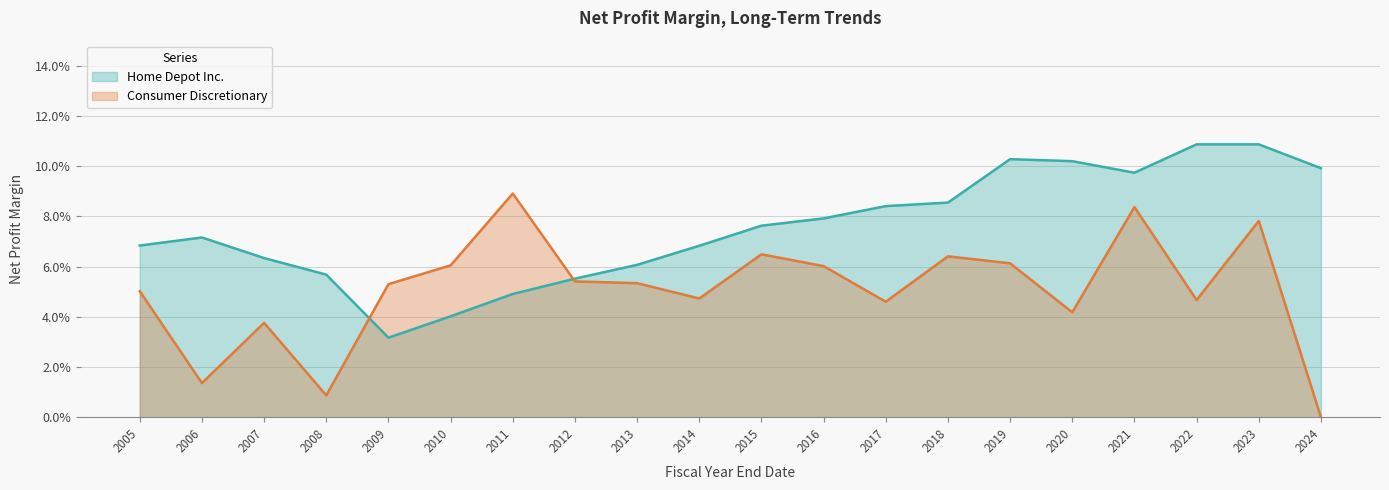

List the labels in order of Home Depot Inc. value, smallest first.

2009, 2010, 2011, 2012, 2008, 2013, 2007, 2014, 2005, 2006, 2015, 2016, 2017, 2018, 2021, 2024, 2020, 2019, 2022, 2023